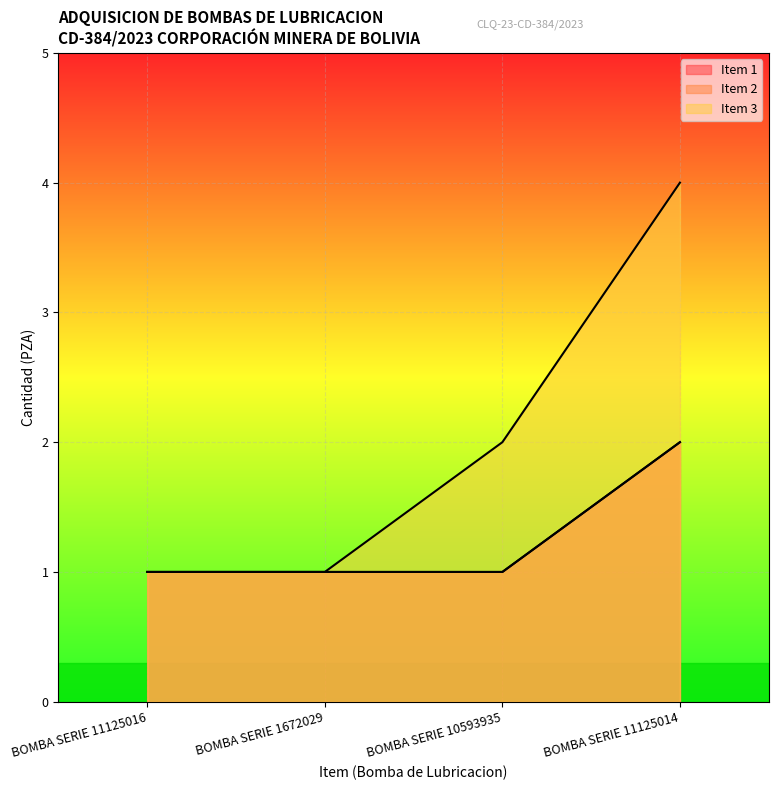

Does the chart display data point markers on the line(s)?

No